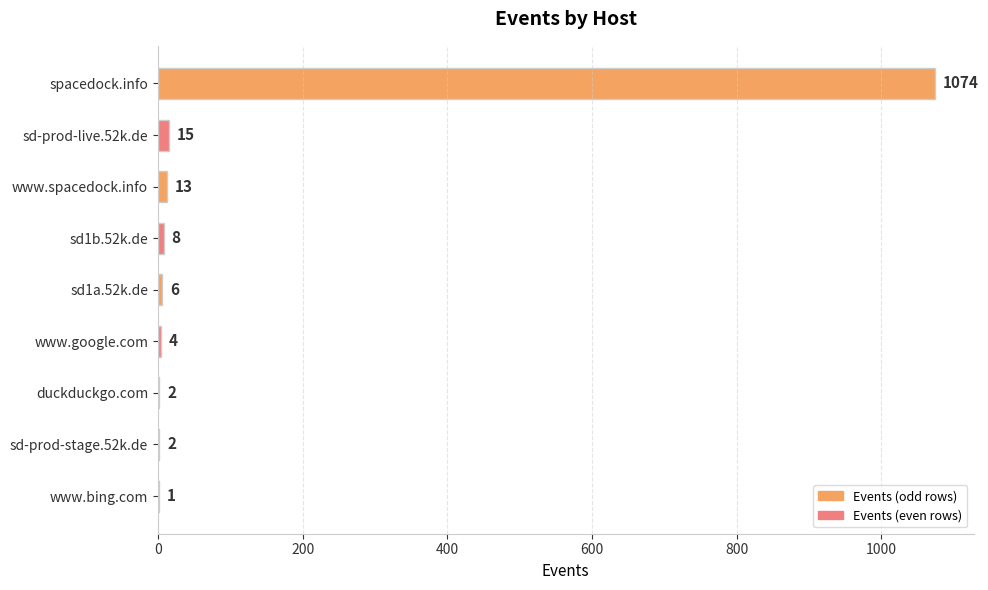

Reading top to bottom, extract all data points from this chart.

spacedock.info=1074	sd-prod-live.52k.de=15	www.spacedock.info=13	sd1b.52k.de=8	sd1a.52k.de=6	www.google.com=4	duckduckgo.com=2	sd-prod-stage.52k.de=2	www.bing.com=1